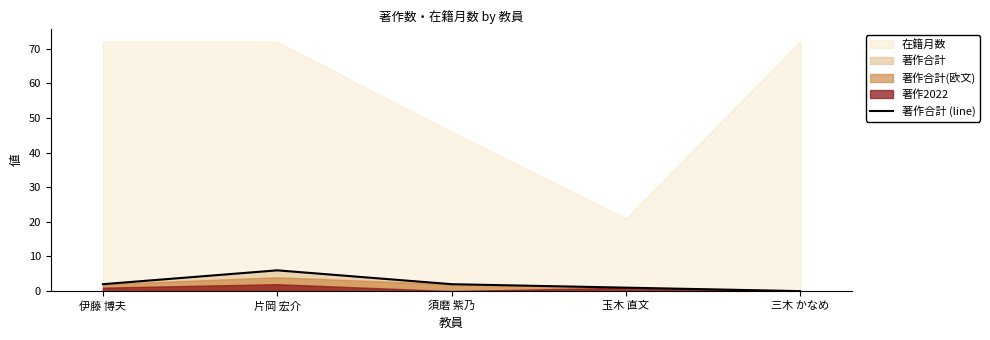

Read the value at 玉木 直文.

1